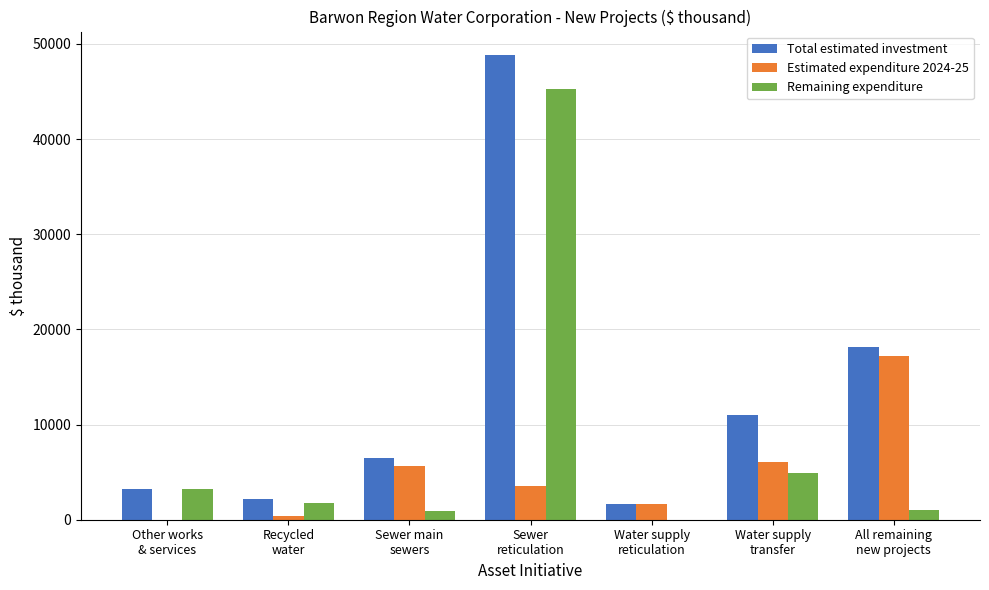

What is the sum of all Total estimated investment values?

91654